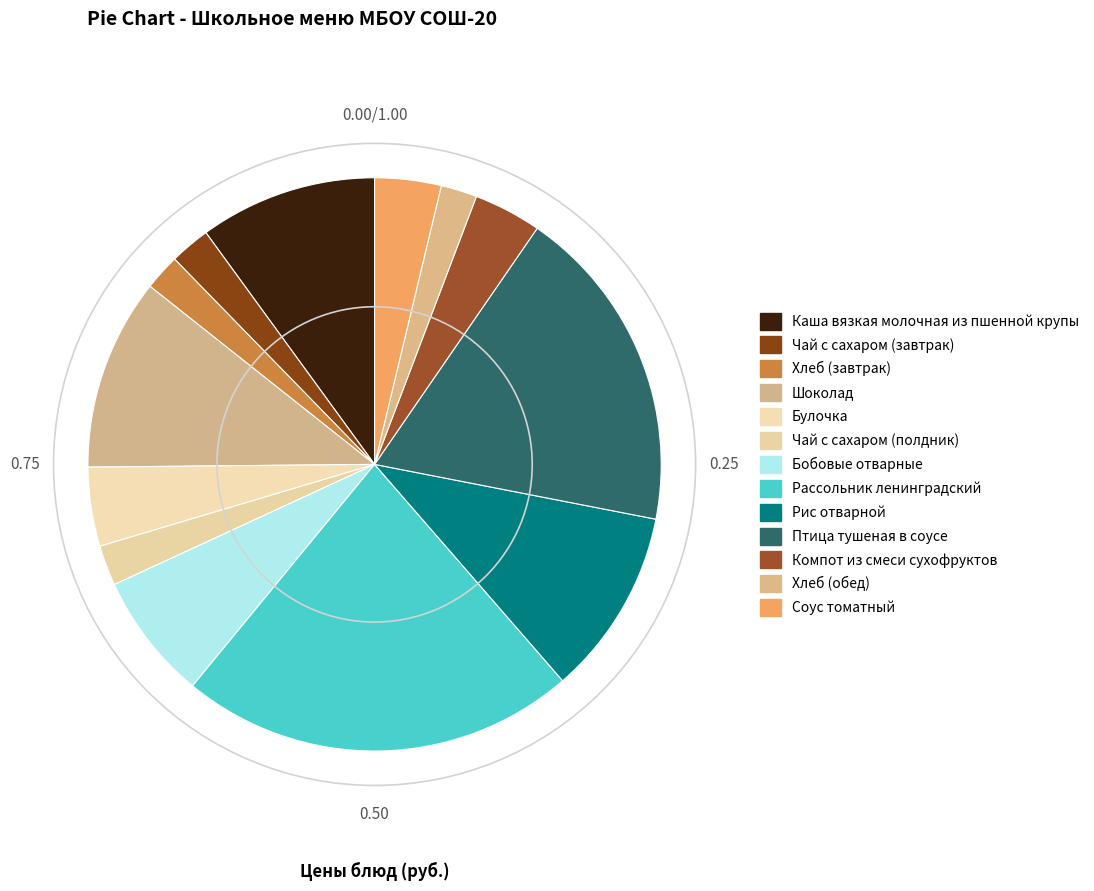

How many segments does this pie chart have?

13